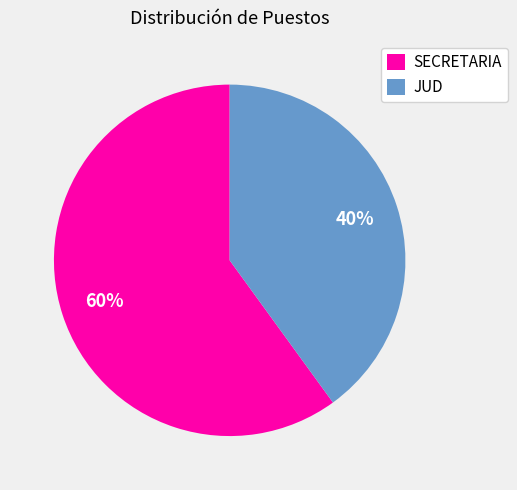

Combined, do SECRETARIA and JUD account for over 50%?

Yes